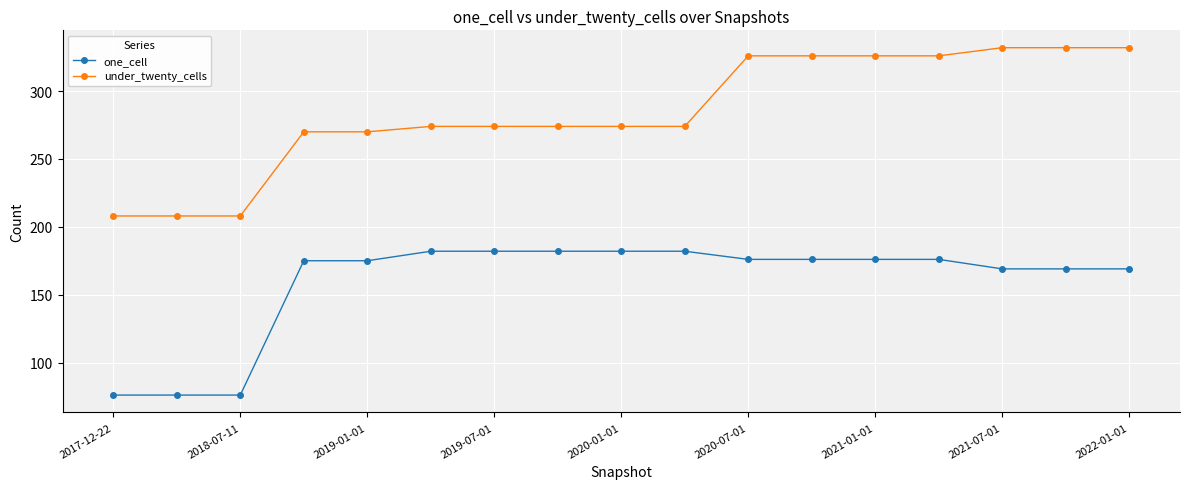

True or false: under_twenty_cells and one_cell intersect in this chart.

False